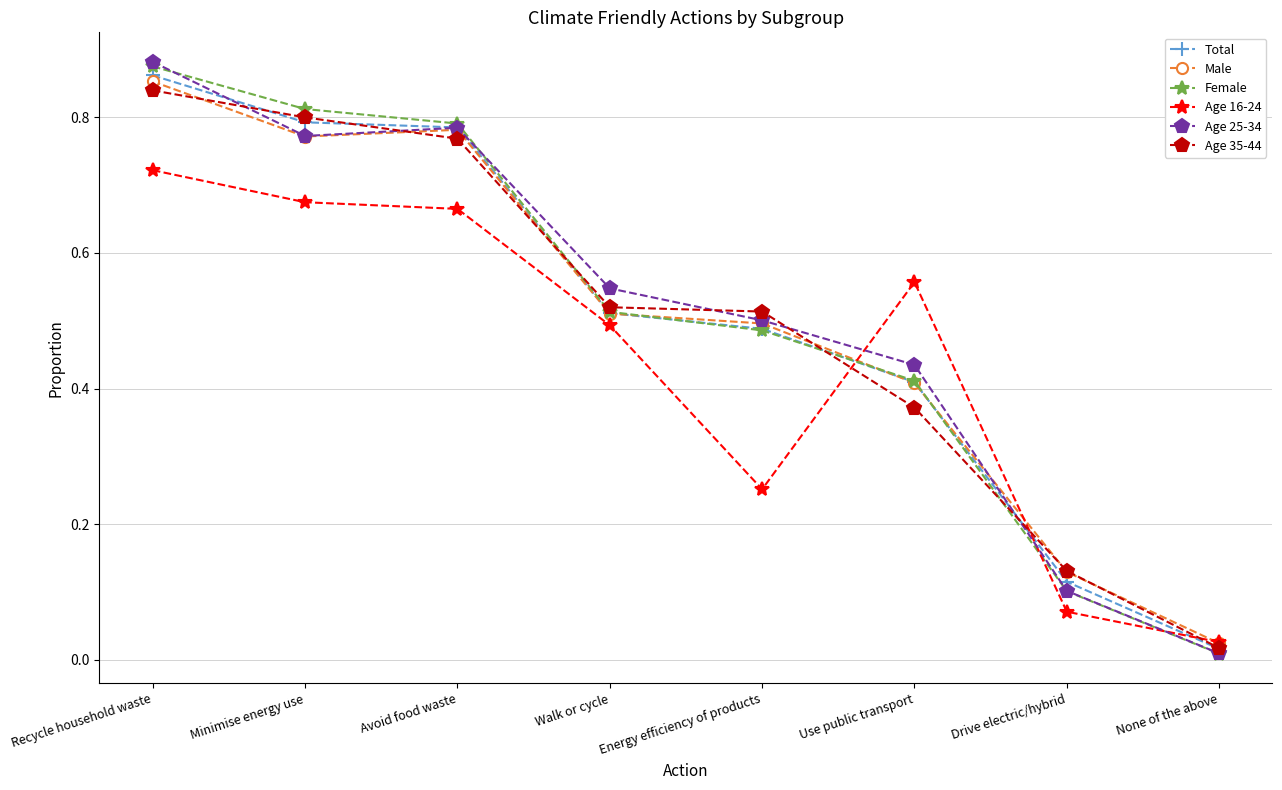

True or false: Total has more than 2 interior local peaks.

False